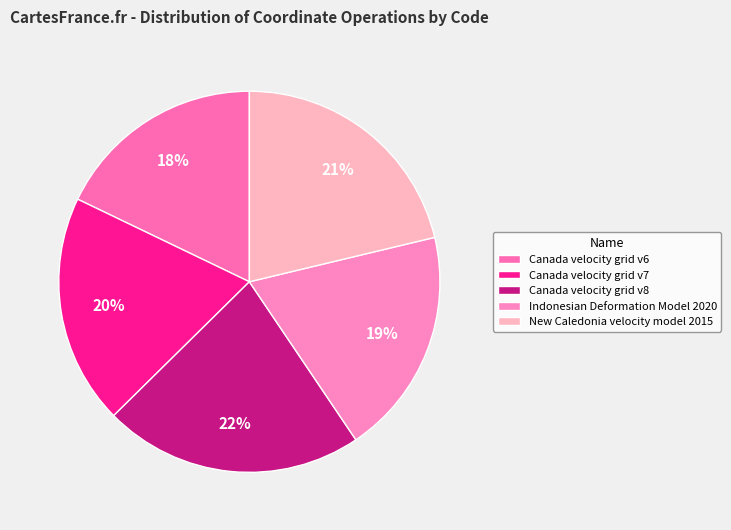

To the nearest percent, what percentage of the pie is Indonesian Deformation Model 2020?

19%